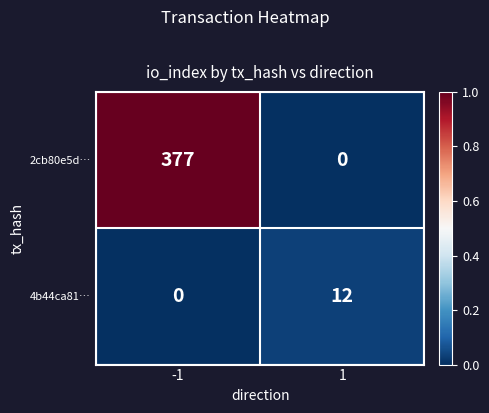

Which series changed the most between -1 and 1?

2cb80e5d…